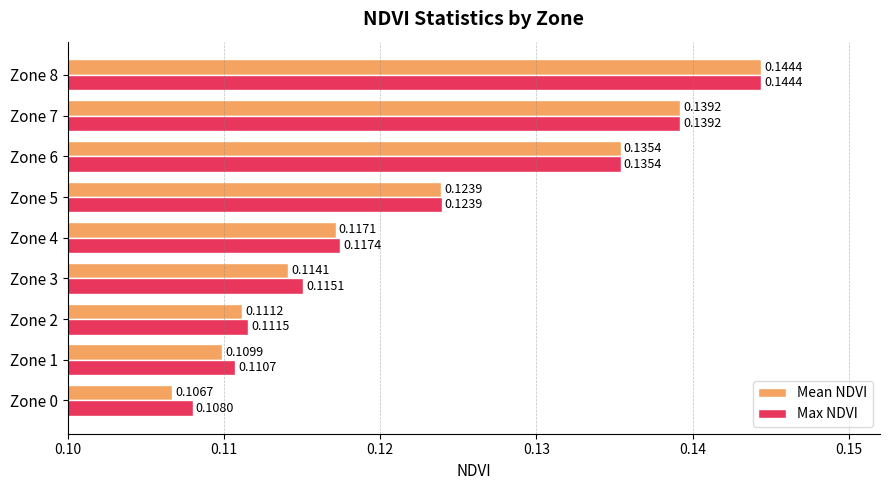

Which category has the highest value in the Max NDVI series?

Zone 8